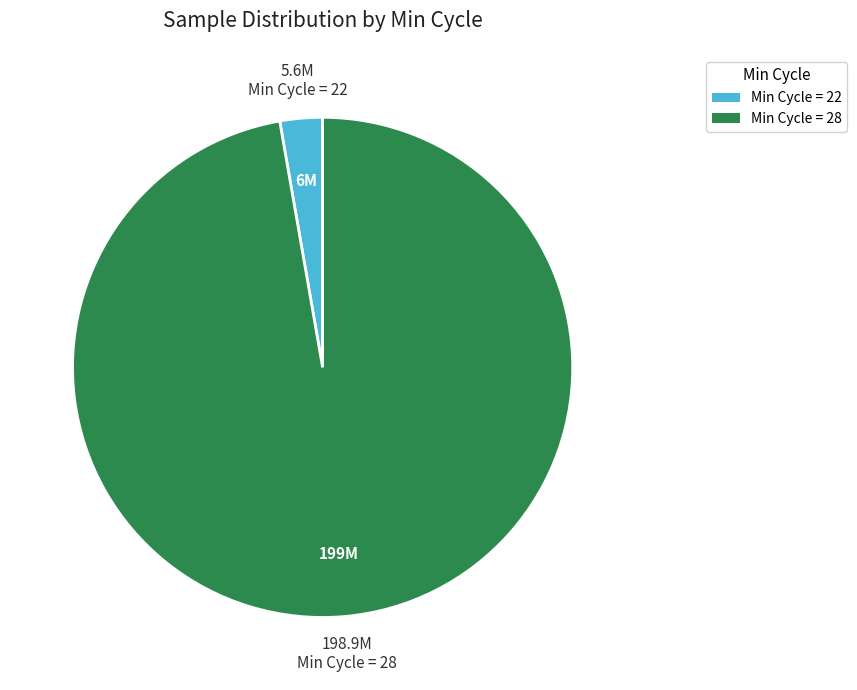

Does any single category account for the majority?

Yes